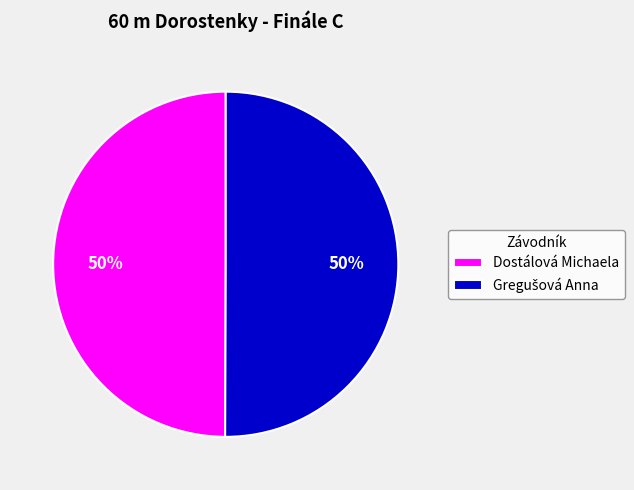

Is it true that Dostálová Michaela is 50% of the pie?

True